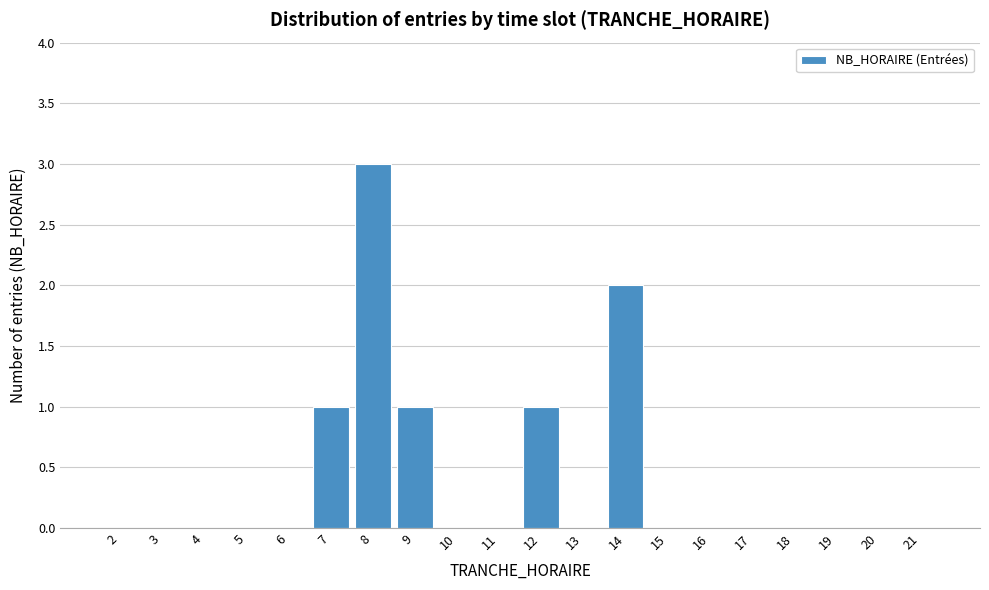

Reading left to right, extract all data points from this chart.

2=0	3=0	4=0	5=0	6=0	7=1	8=3	9=1	10=0	11=0	12=1	13=0	14=2	15=0	16=0	17=0	18=0	19=0	20=0	21=0